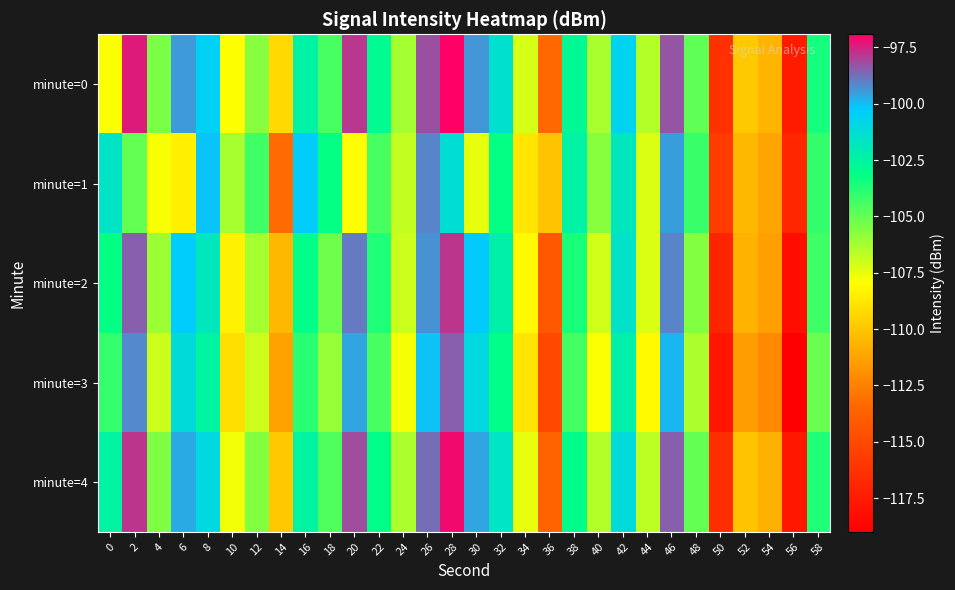

Which series has the largest range (max minus min)?

minute=4